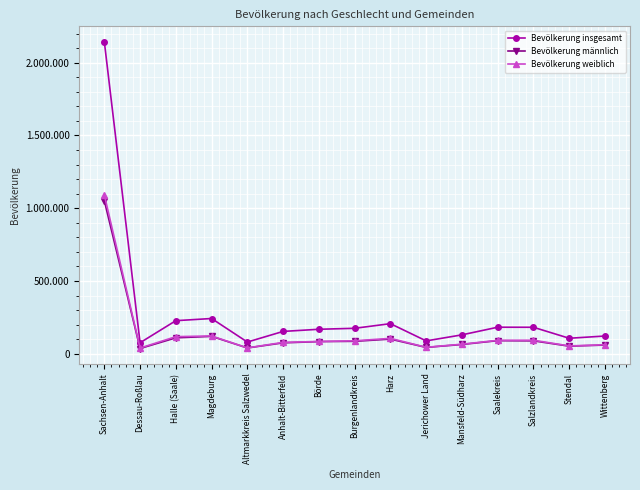

In Bevölkerung insgesamt, how many points are lower than both neighbors (excluding endpoints)?

4